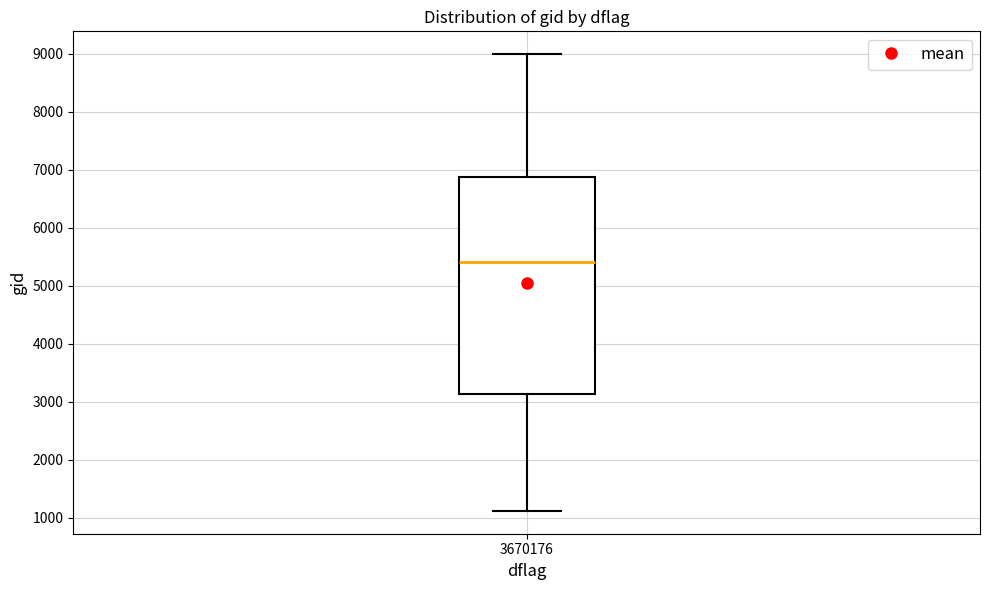

Where does the upper whisker of the box at x = 3670176 end on the y-axis? The values are not printed on the chart, so give them approximately, as read against the axis.

9000